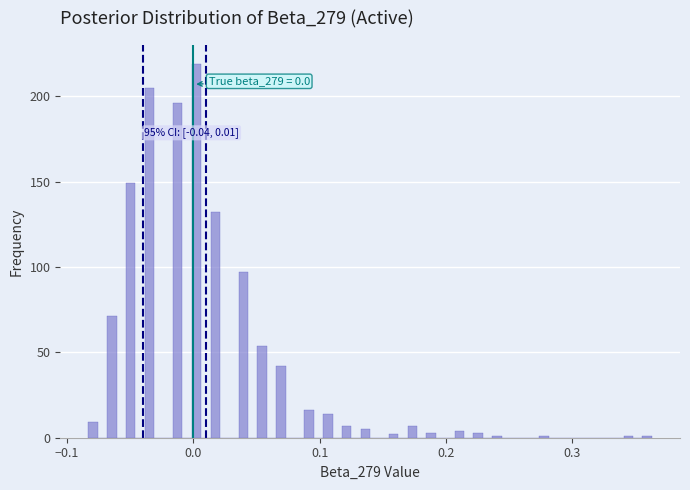

Around what value on the x-axis is the tallest bar? Give the approximate position of its centre, as read against the axis.

0.00